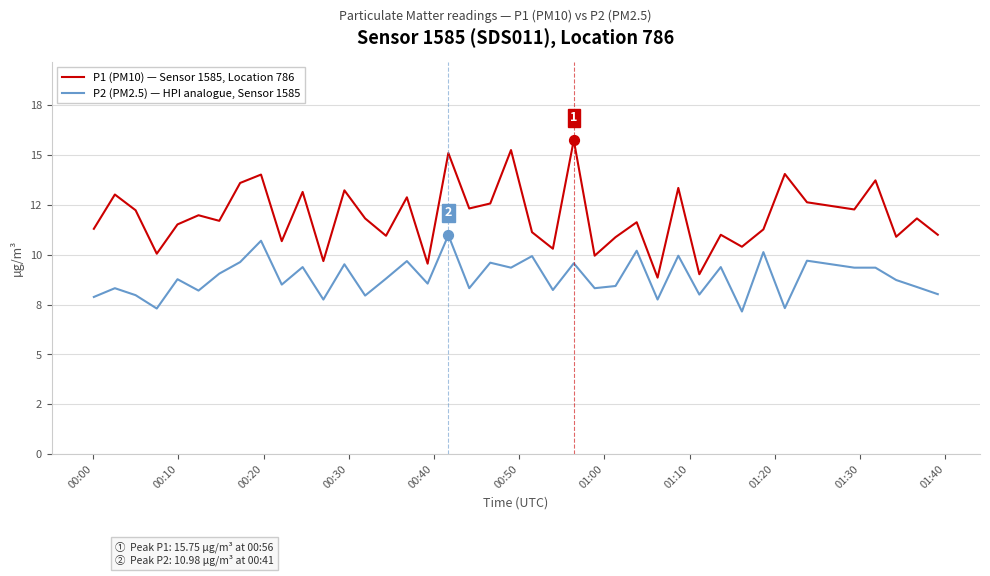

What are all the series names shown in the legend?

P1 (PM10) — Sensor 1585, Location 786, P2 (PM2.5) — HPI analogue, Sensor 1585